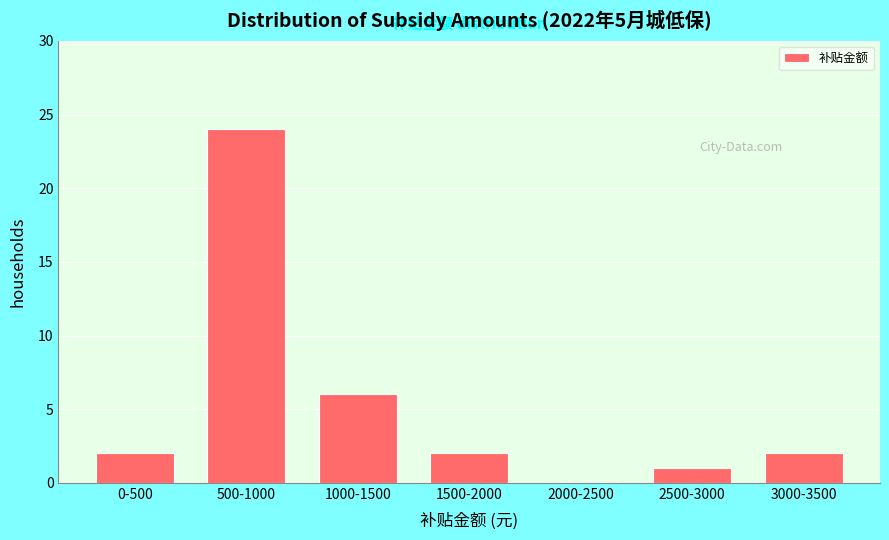

Reading left to right, what are all the values shown in this chart?

0-500=2	500-1000=24	1000-1500=6	1500-2000=2	2000-2500=0	2500-3000=1	3000-3500=2